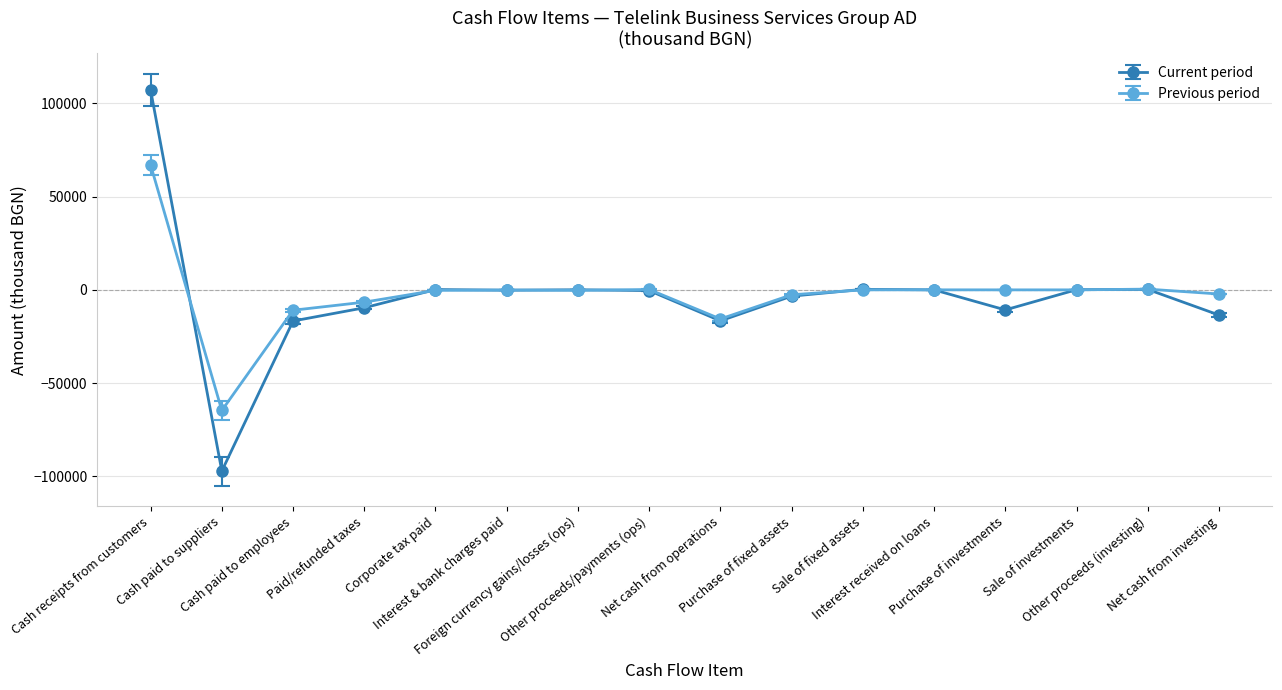

What is the highest value of the Current period series?

107151